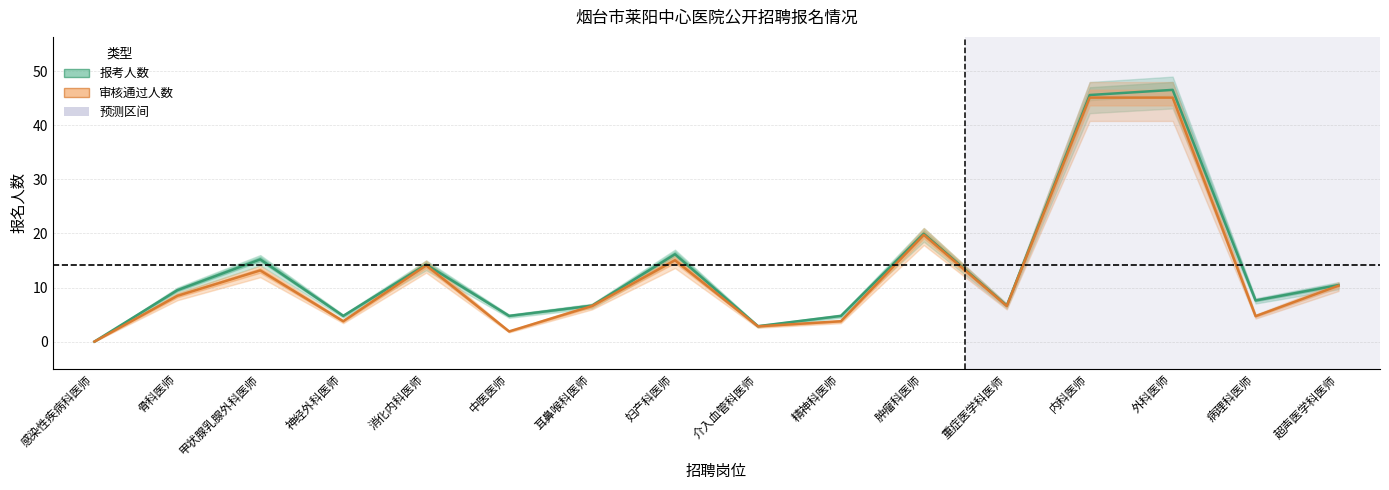

How many series are shown in this chart?

2